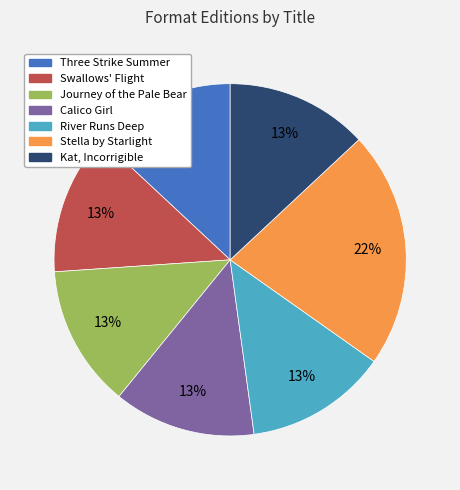

Count the number of slices in the pie.

7